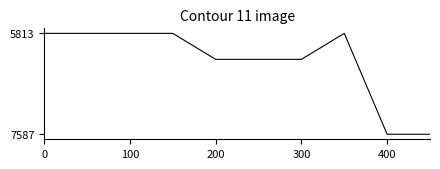

What is the average value?

6305